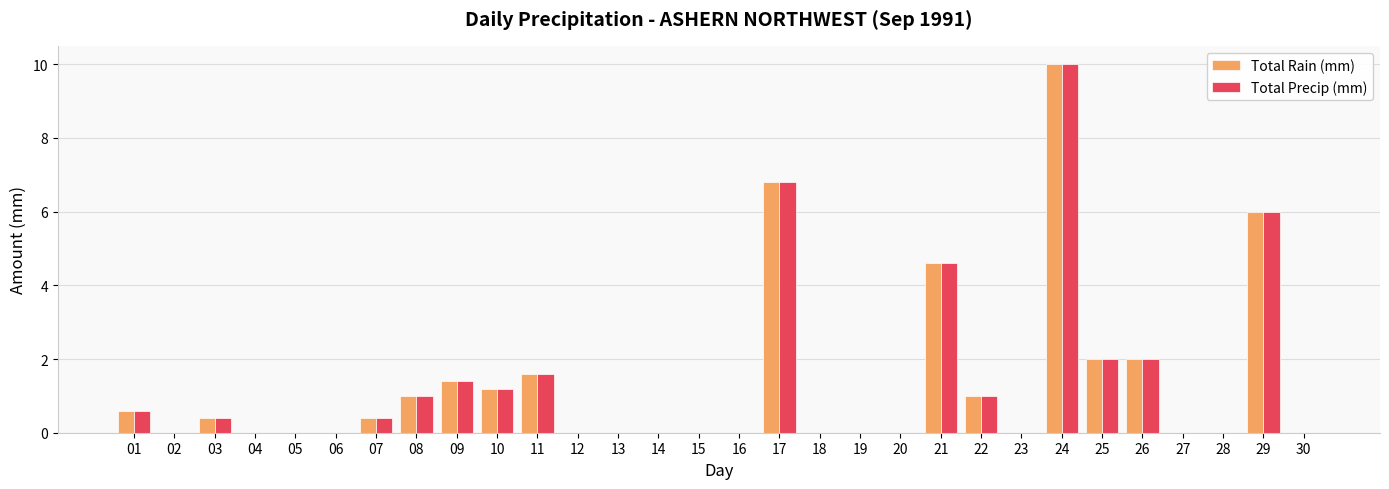

Does the chart contain stacked bars?

No